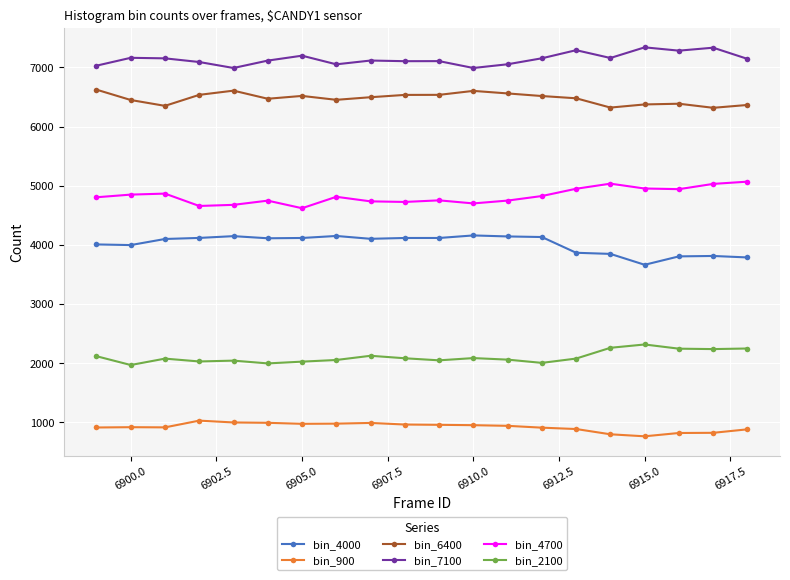

At how many categories does at least one series exceed 6062?

20